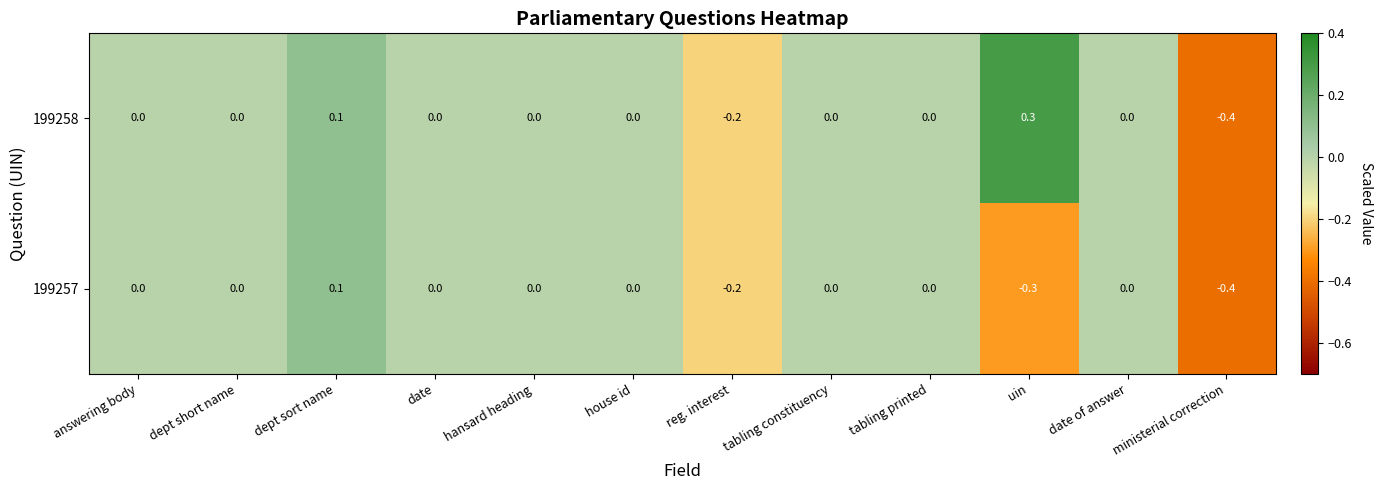

Which series has the widest spread of values?

199258